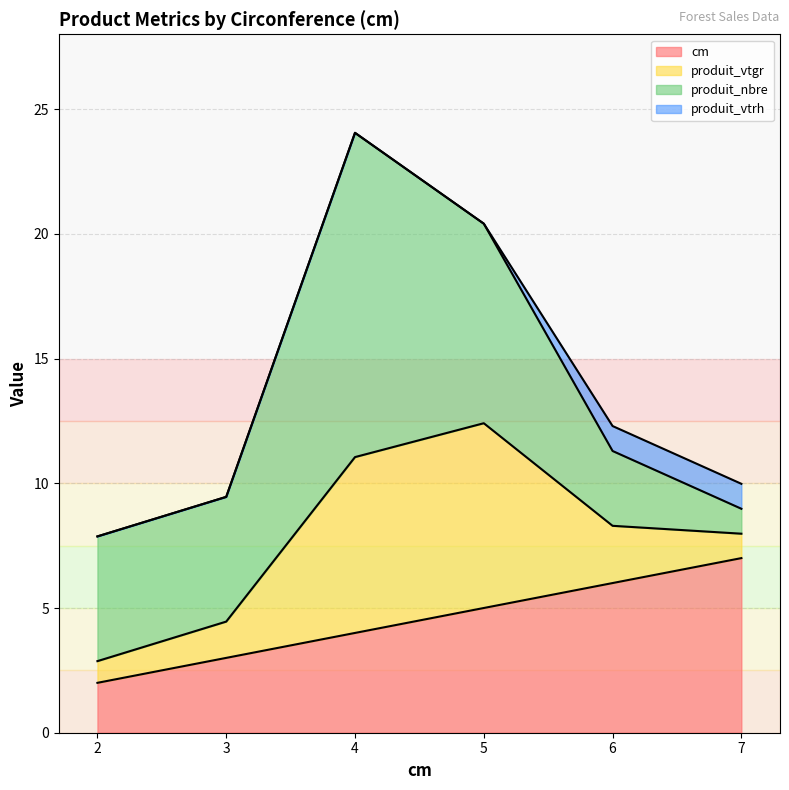

What is the difference between the highest and lowest values at 6?

5.0